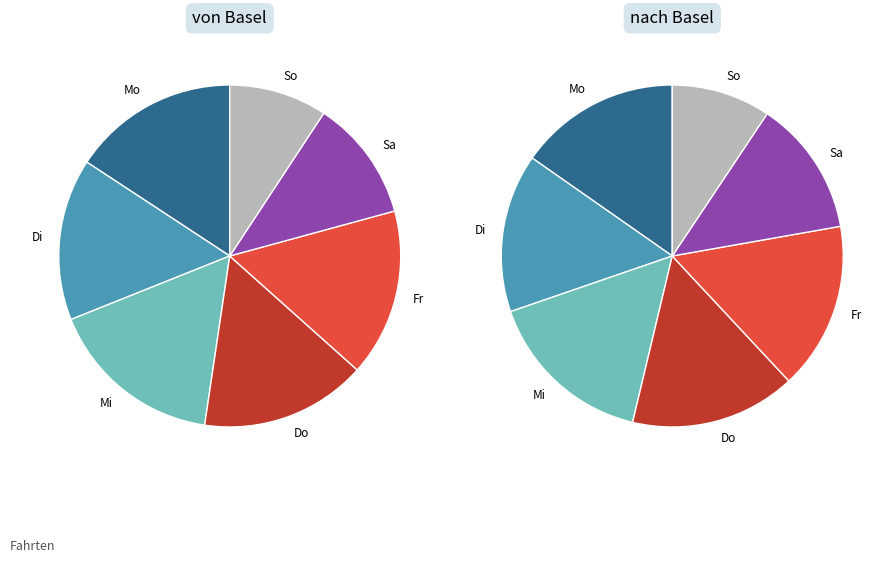

To the nearest percent, what portion does Mo represent?

15%